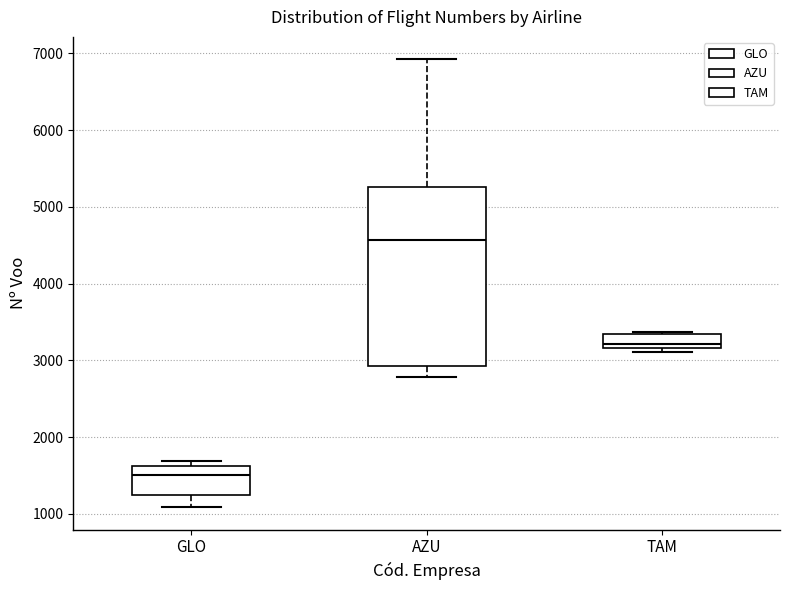

Reading left to right, transcribe this box plot: for each box, give where its median line is, the range the box spans, and where its two whiskers end, as read against the y-axis. The values are not printed on the chart, so give them approximately, as read against the axis.

GLO: median 1500, box 1200 to 1600, whiskers 1100 to 1700
AZU: median 4600, box 2900 to 5300, whiskers 2800 to 6900
TAM: median 3200 (just above the box's lower edge), box 3200 to 3300, whiskers 3100 to 3400